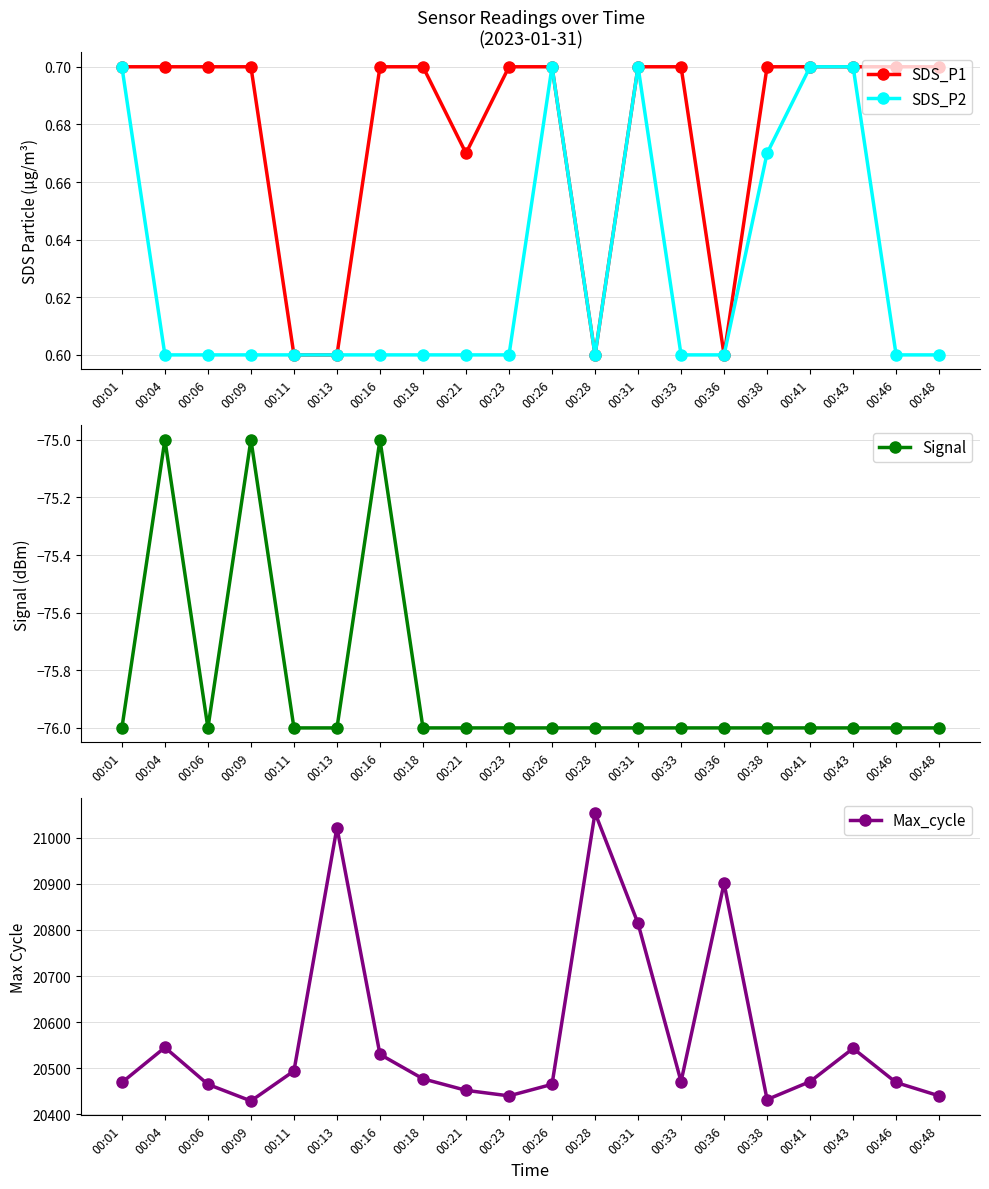

The Signal series shows -76.0 at 00:48. True or false?

True